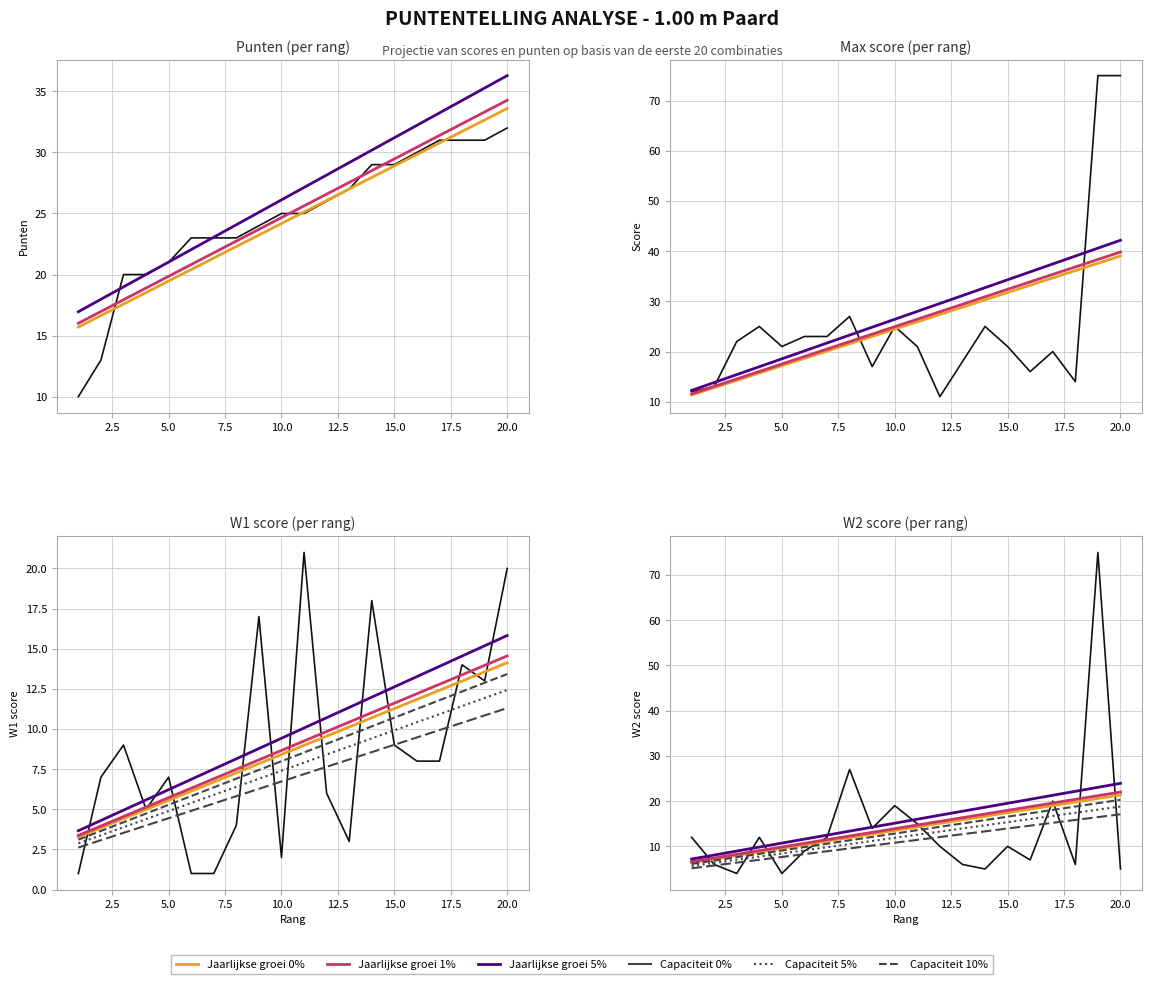

How many lines are shown in the chart?

4